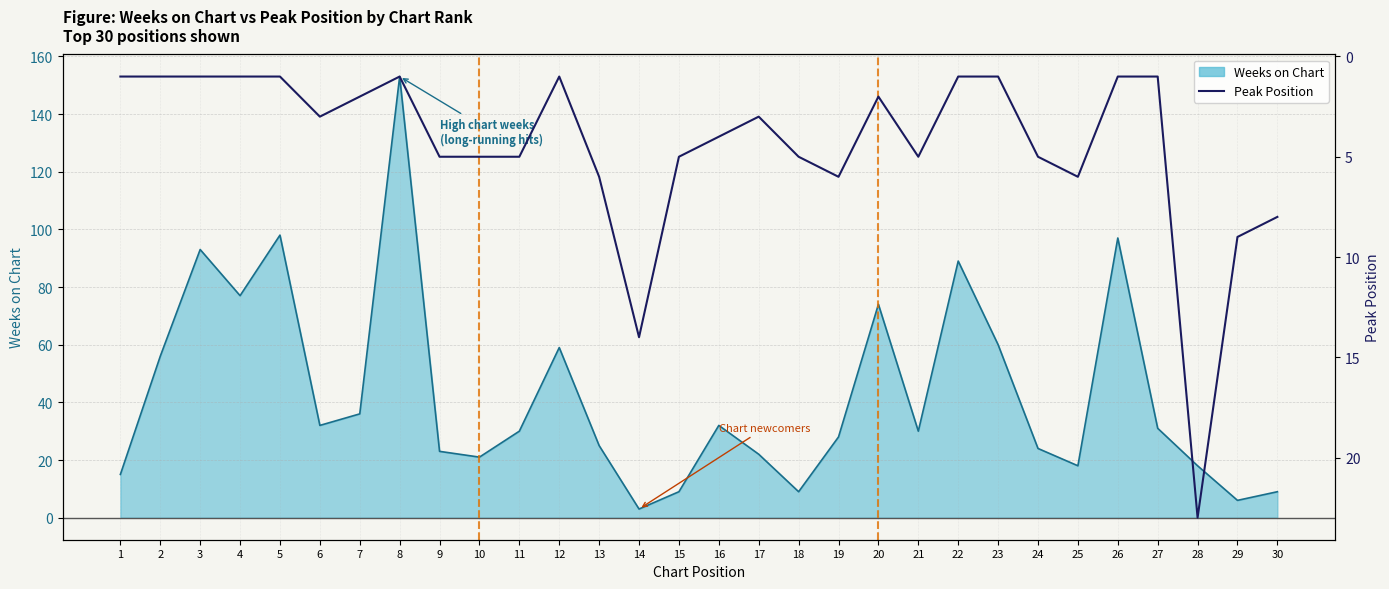

At which category does the chart reach its minimum across all series?

1